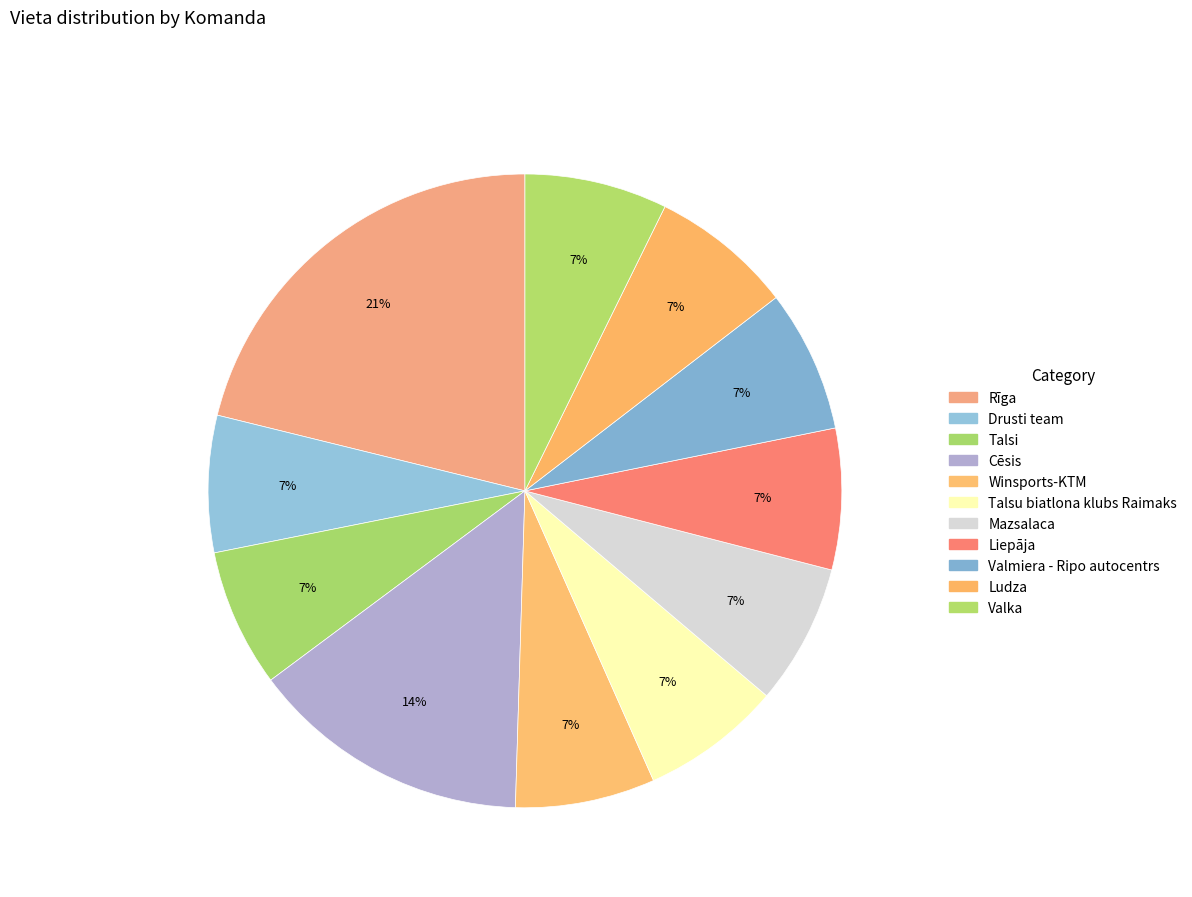

How many segments does this pie chart have?

11